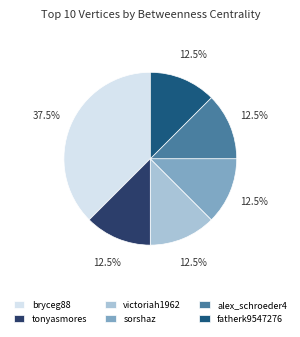

Which slice is the largest?

bryceg88